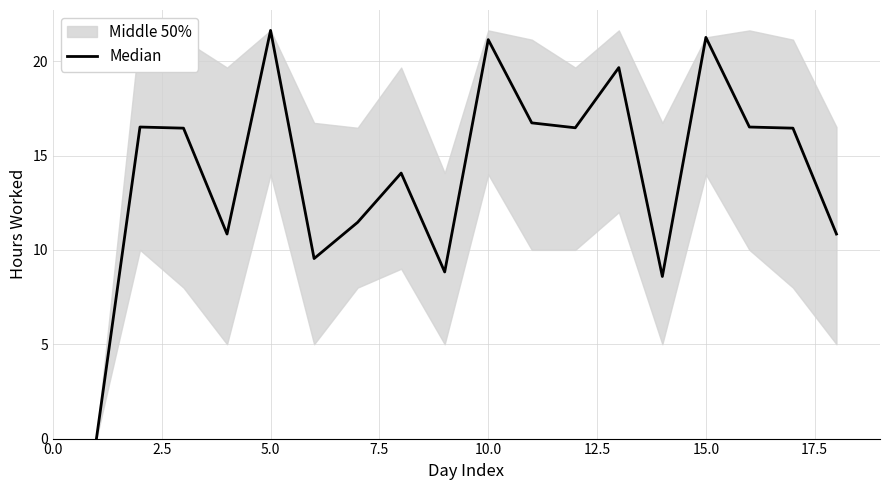

How many lines are shown in the chart?

1